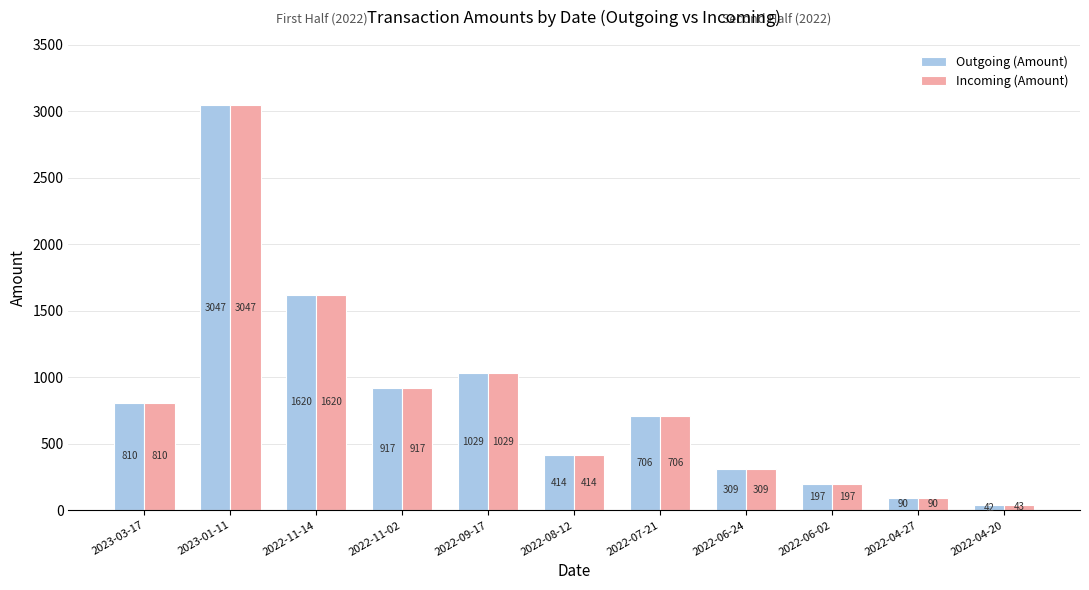

At which label does Incoming (Amount) first exceed 705?

2023-03-17